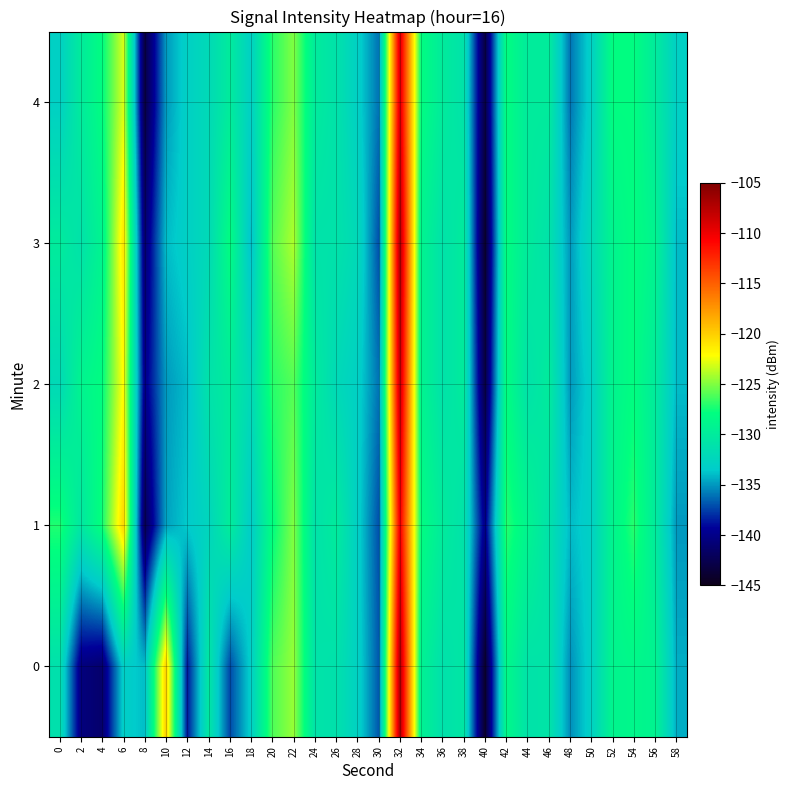

What is the smallest value displayed?

-144.0